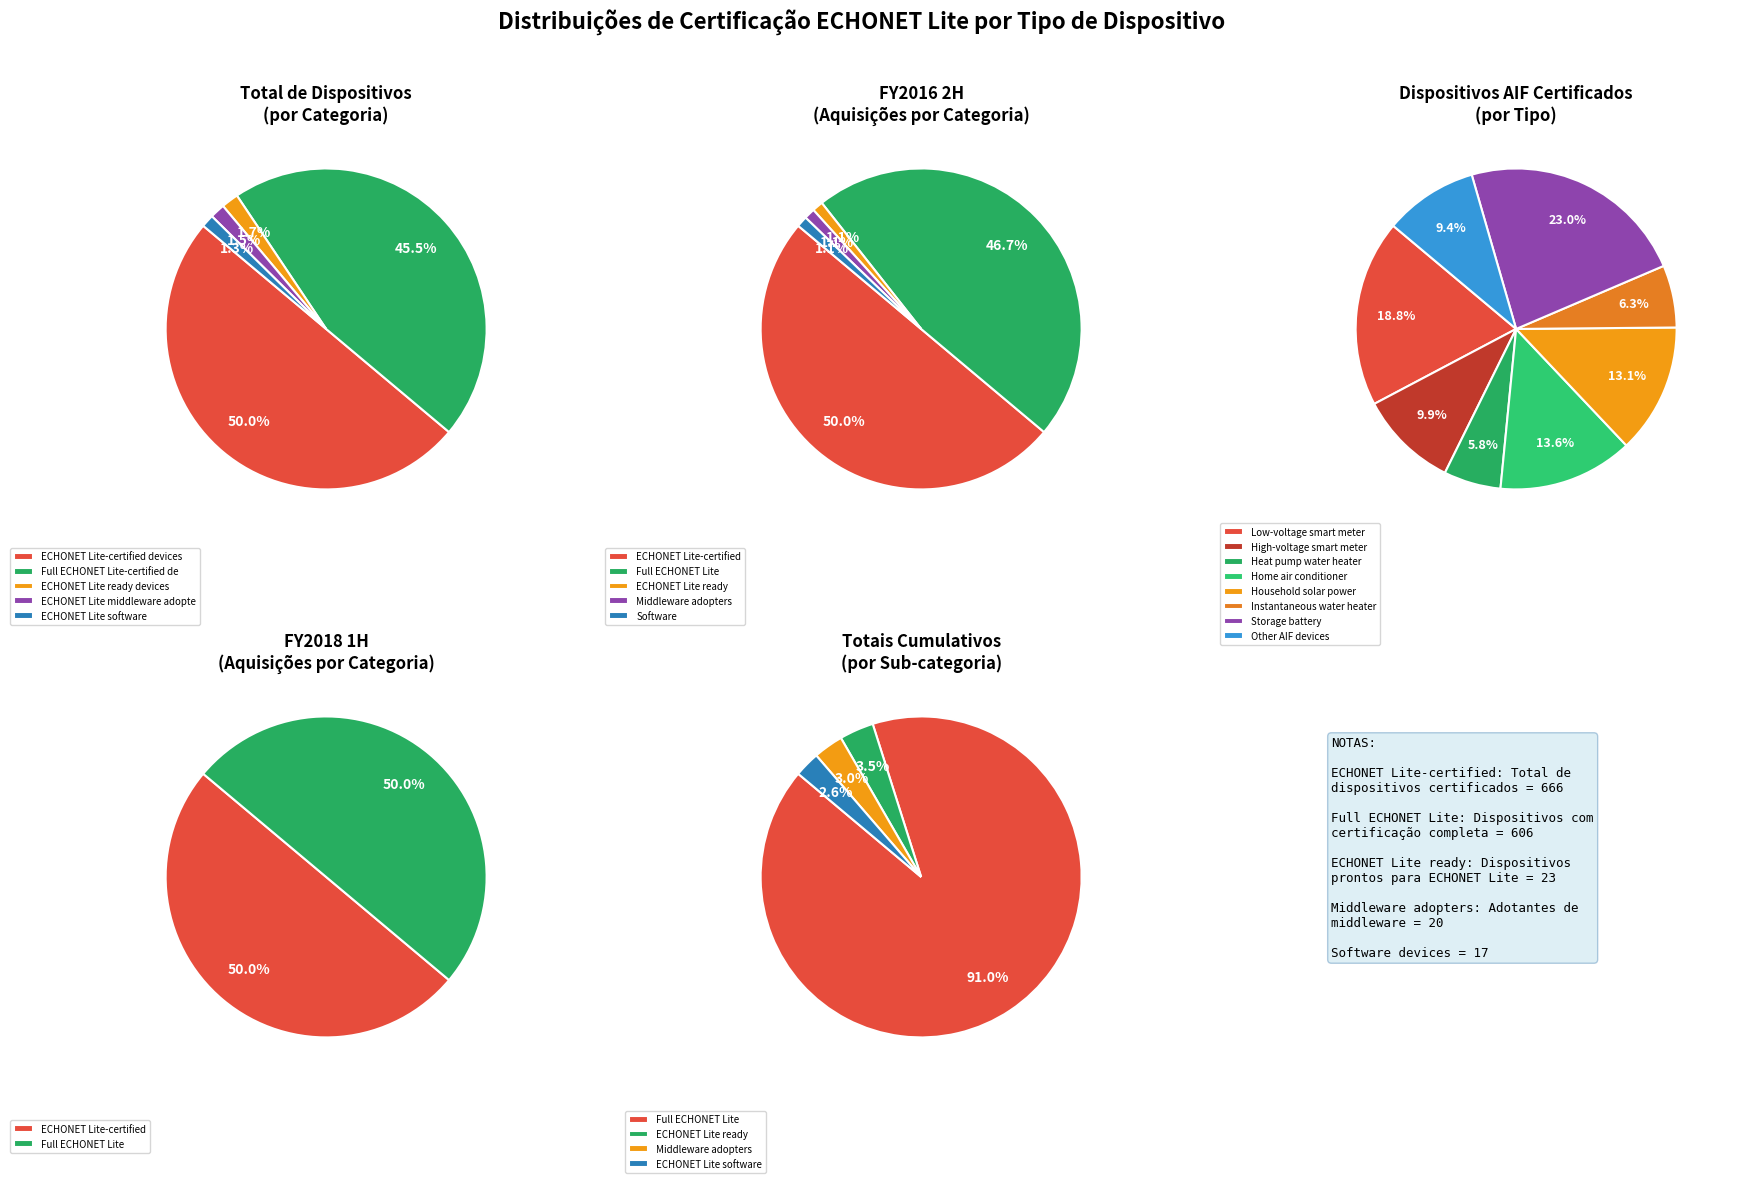

What percentage is the 1 slice, to the nearest percent?

10%